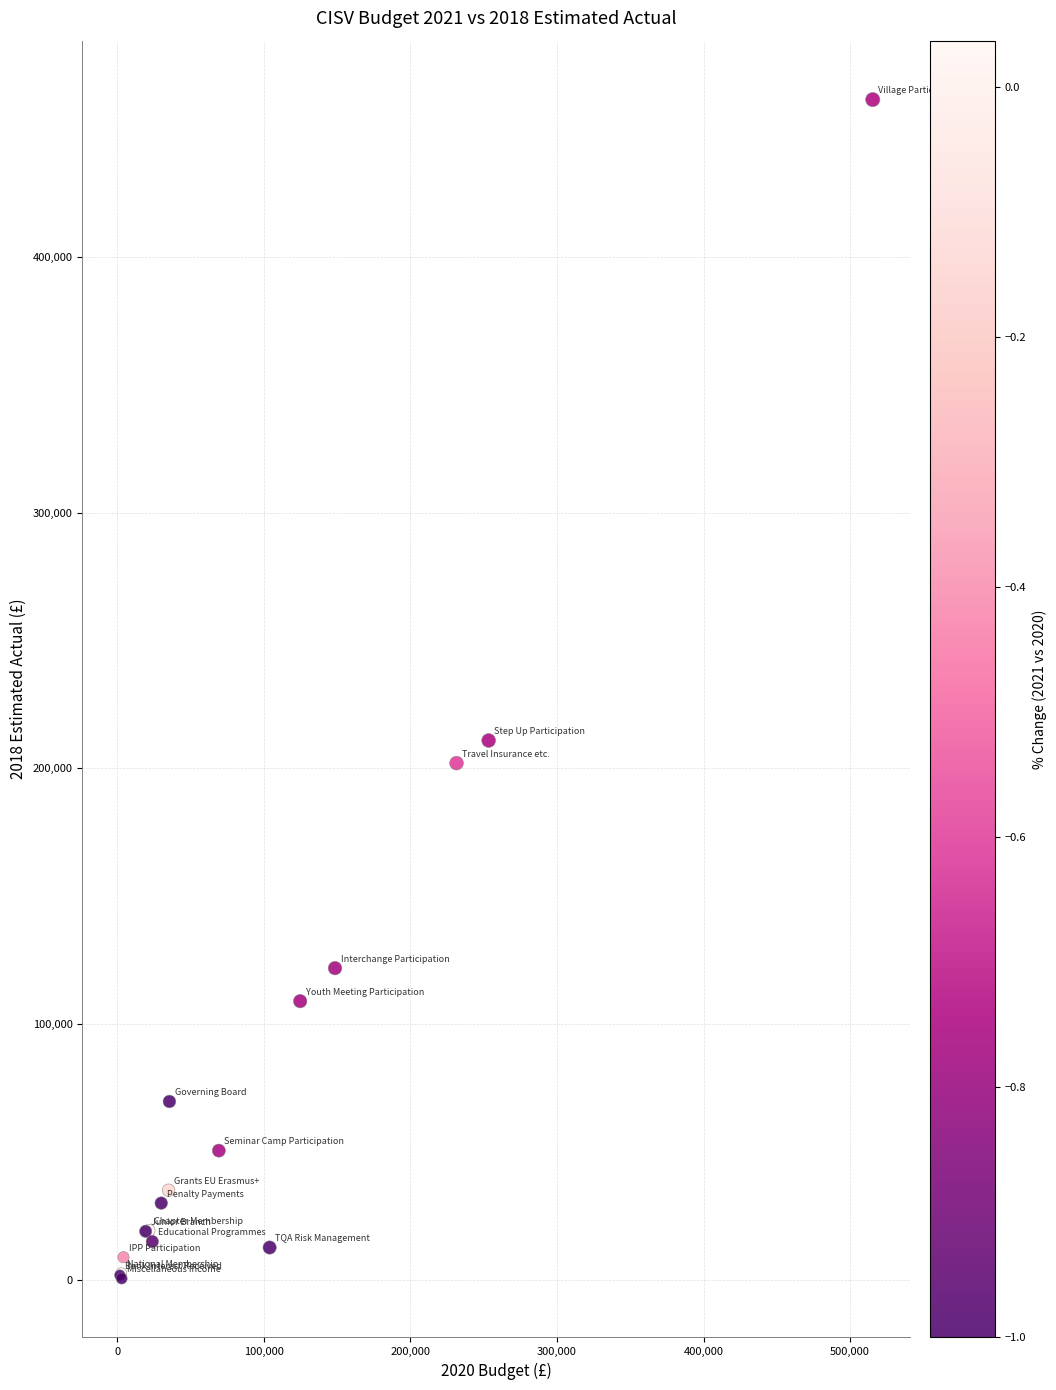

What Y value in the scatter plot is closest to 231029?

210921.0